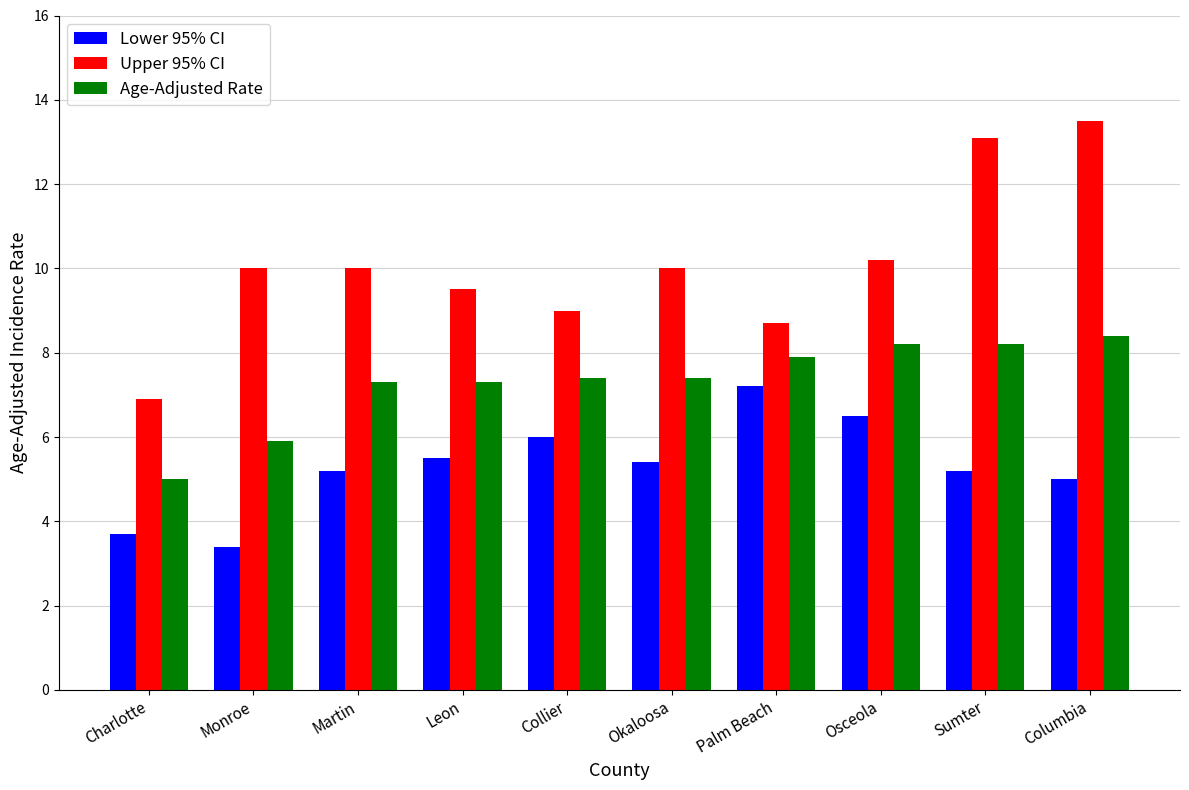

Between Monroe and Okaloosa, which series saw the biggest shift?

Lower 95% CI